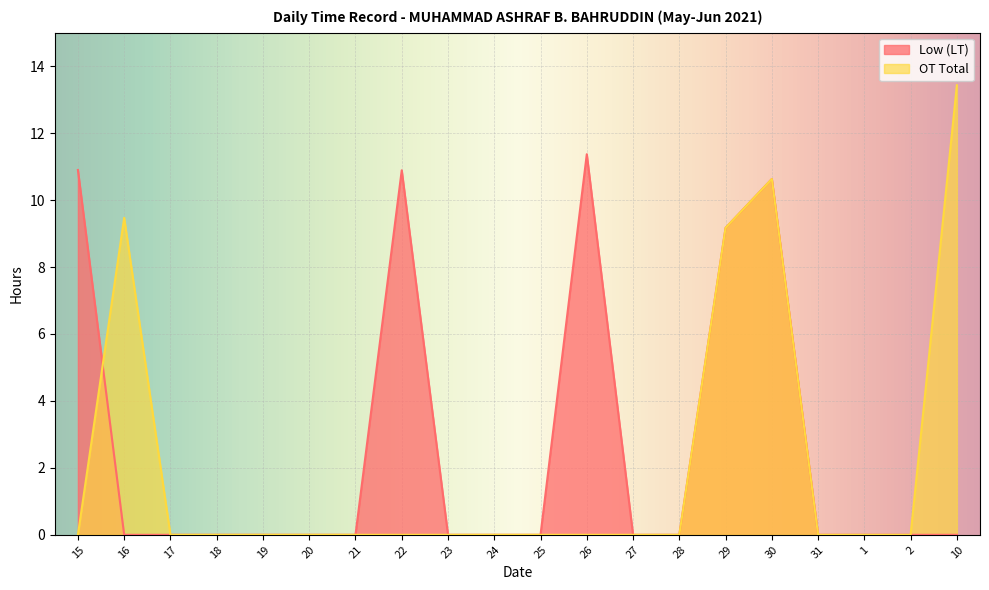

Which series has the largest range (max minus min)?

OT Total